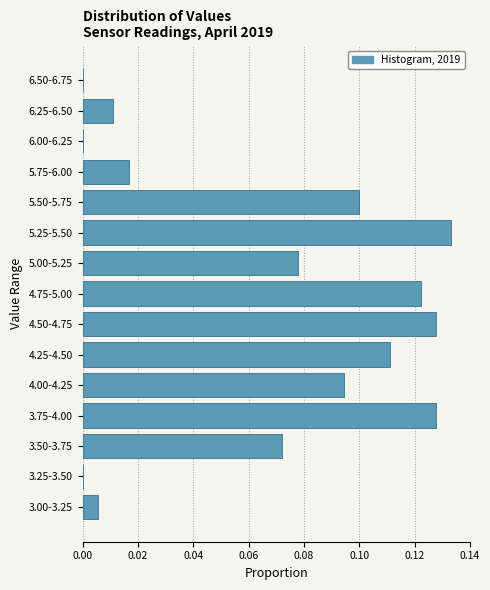

Which has a higher value, 3.00-3.25 or 5.00-5.25?

5.00-5.25